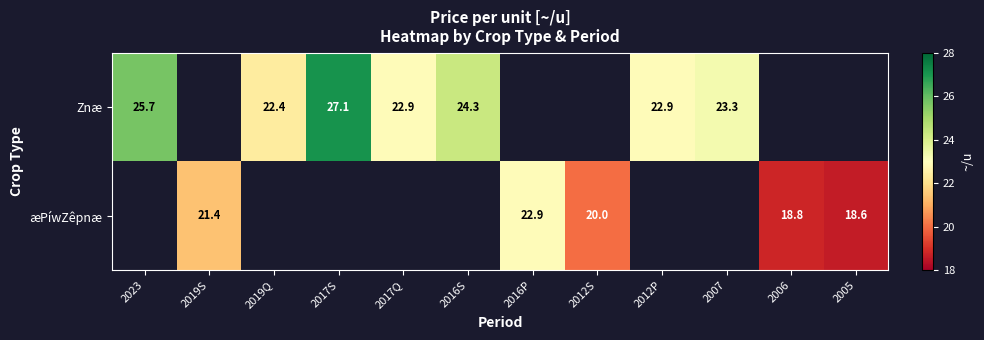

True or false: Znæ has a value of 15.2 at 2016S.

False